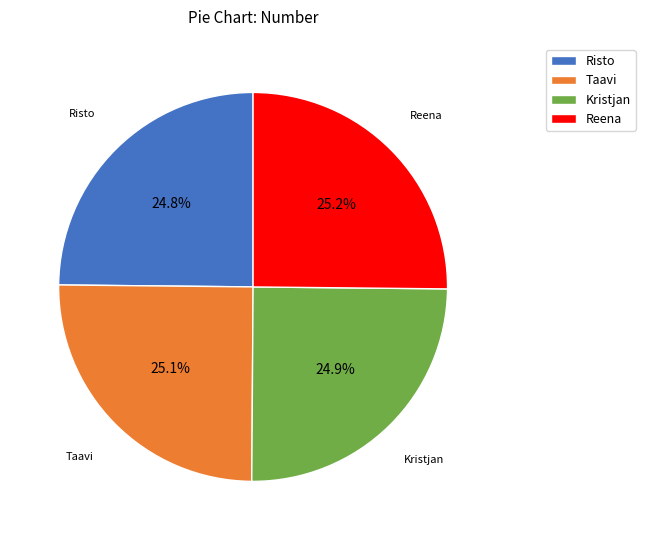

What is the total percentage of Kristjan and Taavi?

50.0%